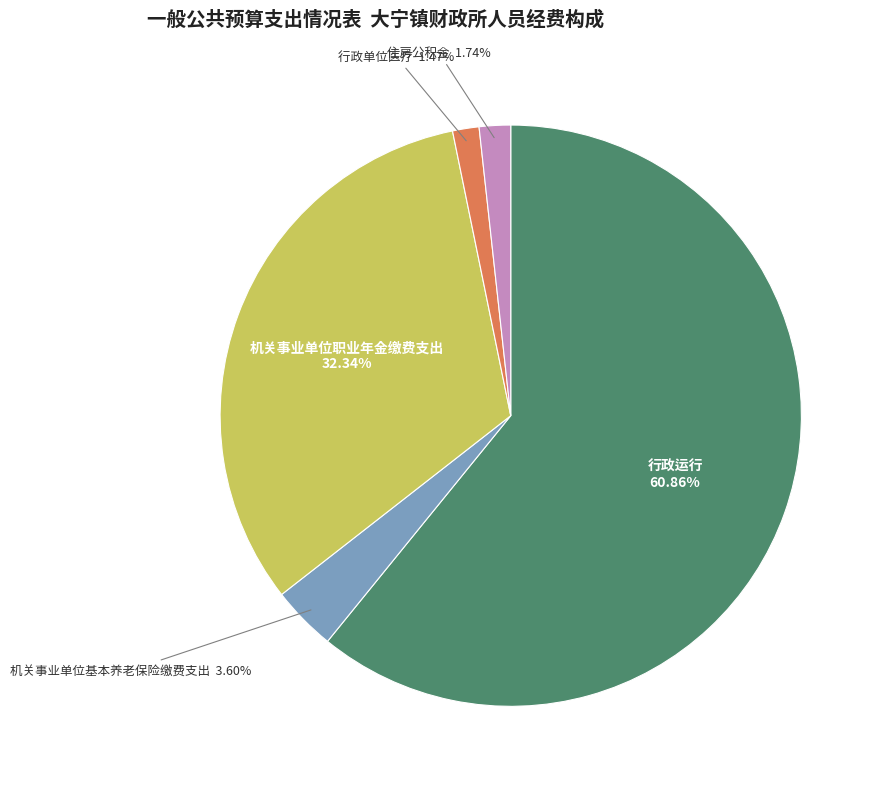

Is the sum of 住房公积金 and 机关事业单位职业年金缴费支出 greater than half?

No